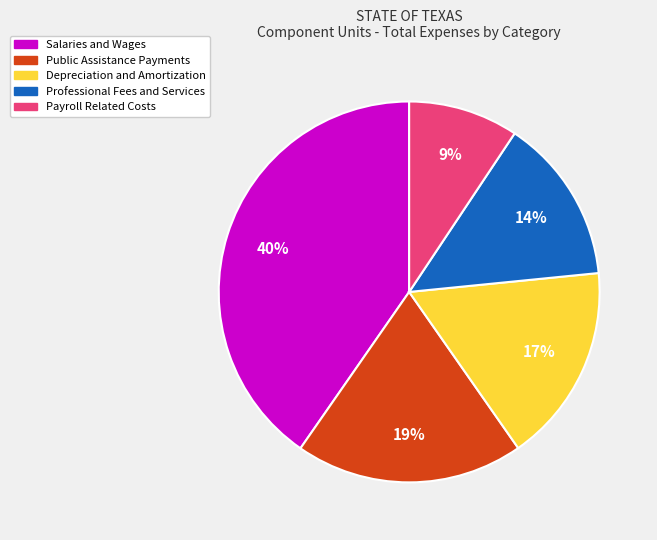

How many segments does this pie chart have?

5